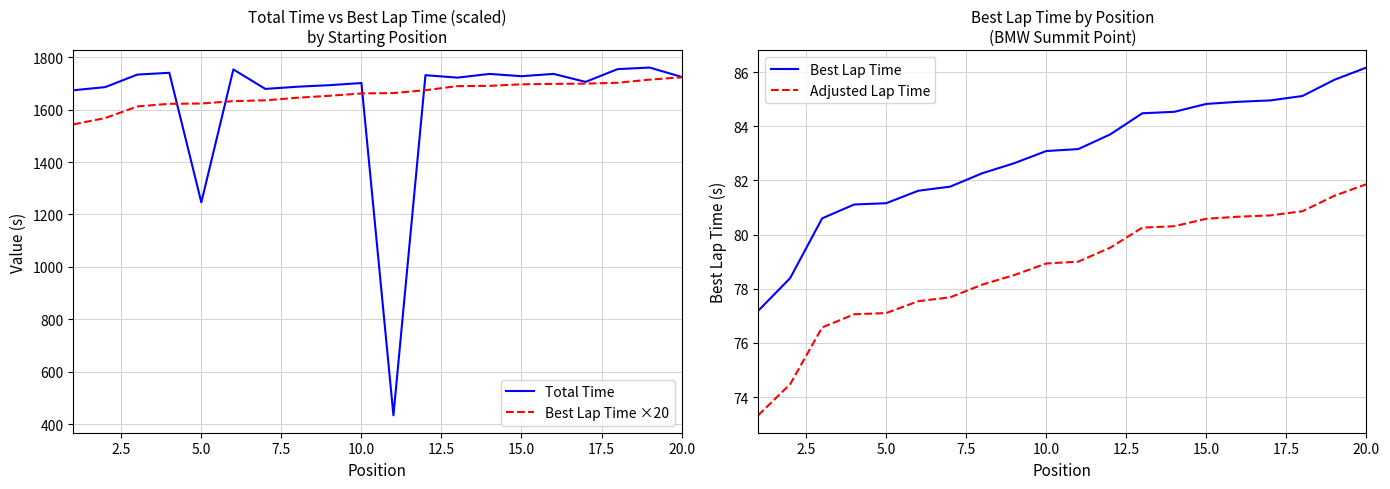

What is the lowest value of the Total Time series?

433.2